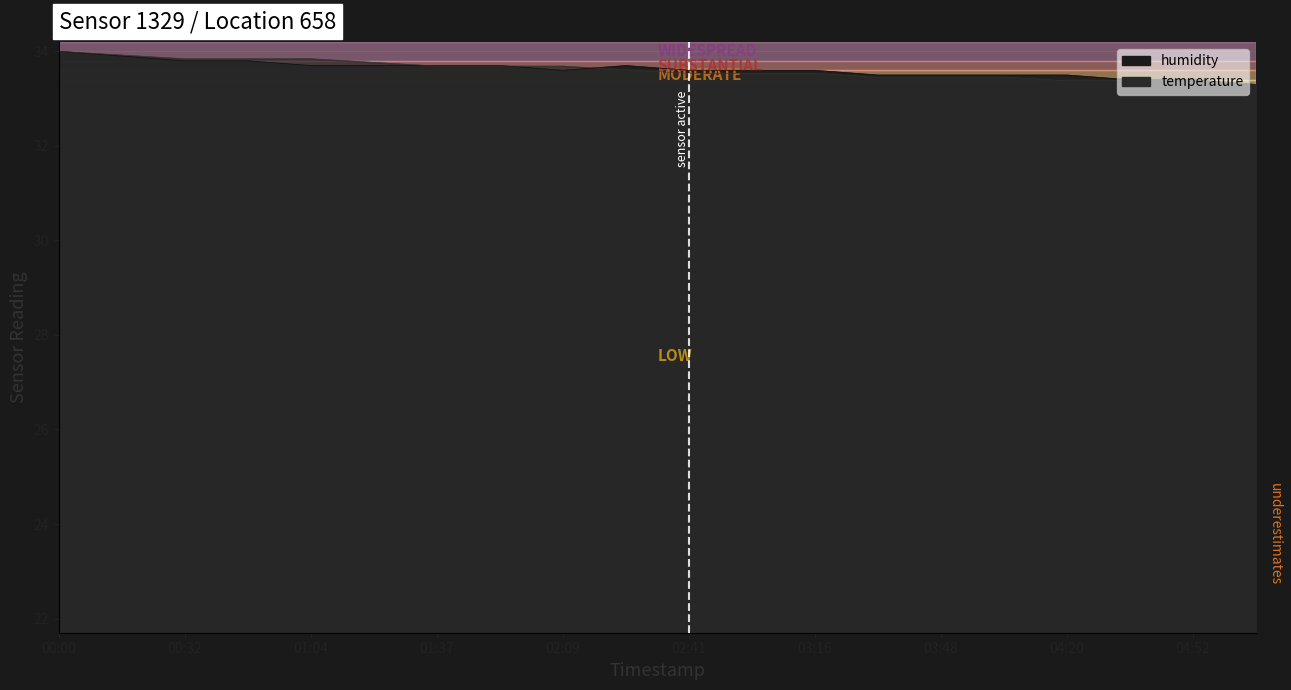

Count the temperature values in the range 33 to 34.

20